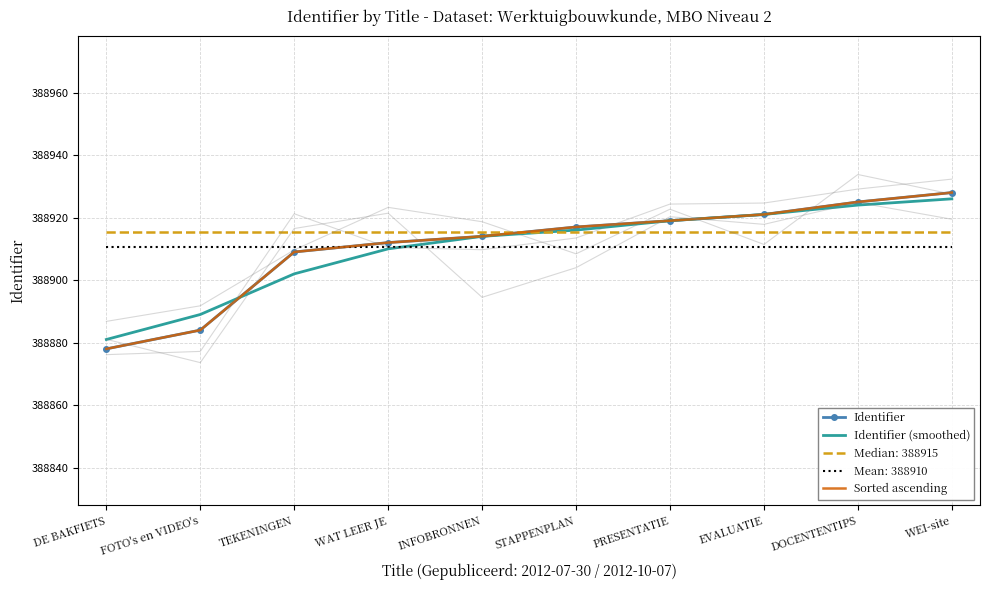

Which series has the widest spread of values?

Identifier